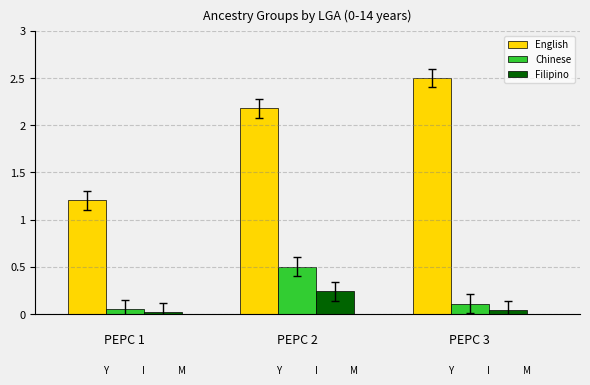

Rank the series by their maximum value, from lowest to highest.

Filipino, Chinese, English